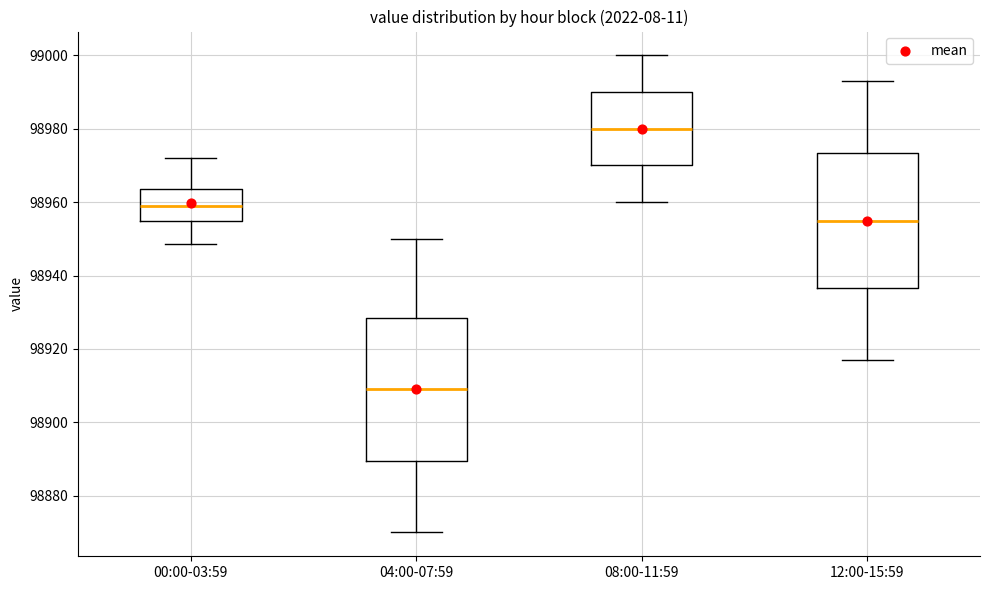

Reading left to right, transcribe this box plot: for each box, give where its median line is, the range the box spans, and where its two whiskers end, as read against the y-axis. The values are not printed on the chart, so give them approximately, as read against the axis.

00:00-03:59: median 98958, box 98956 to 98964, whiskers 98948 to 98972
04:00-07:59: median 98910, box 98890 to 98928, whiskers 98870 to 98950
08:00-11:59: median 98980, box 98970 to 98990, whiskers 98960 to 99000
12:00-15:59: median 98956, box 98936 to 98974, whiskers 98918 to 98994